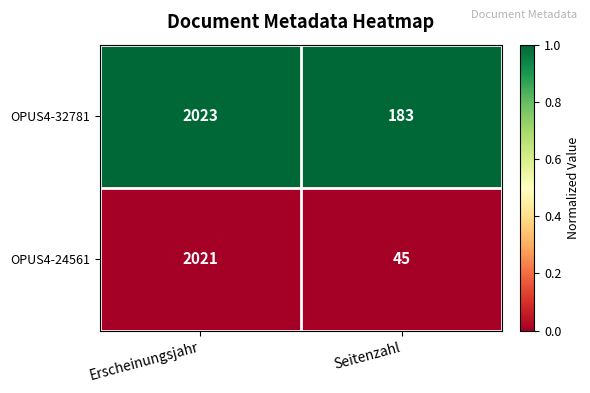

Which series has the largest total across all categories?

OPUS4-32781